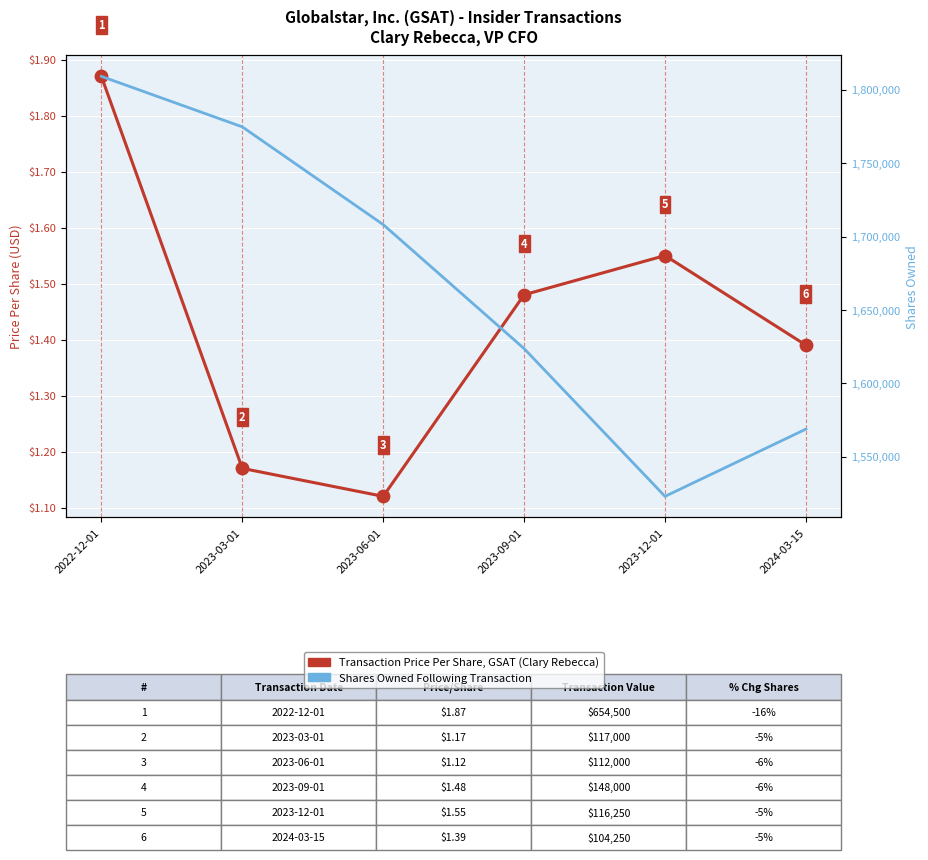

Which series reaches the maximum Y coordinate?

Shares Owned Following Transaction